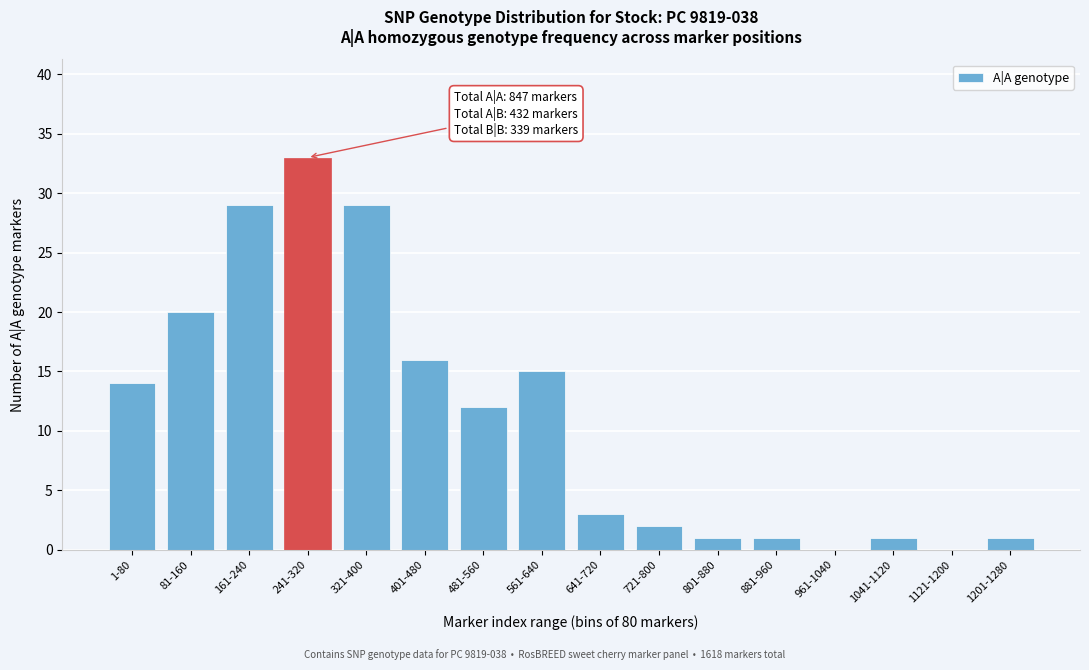

Reading left to right, extract all data points from this chart.

1-80=14	81-160=20	161-240=29	241-320=33	321-400=29	401-480=16	481-560=12	561-640=15	641-720=3	721-800=2	801-880=1	881-960=1	961-1040=0	1041-1120=1	1121-1200=0	1201-1280=1